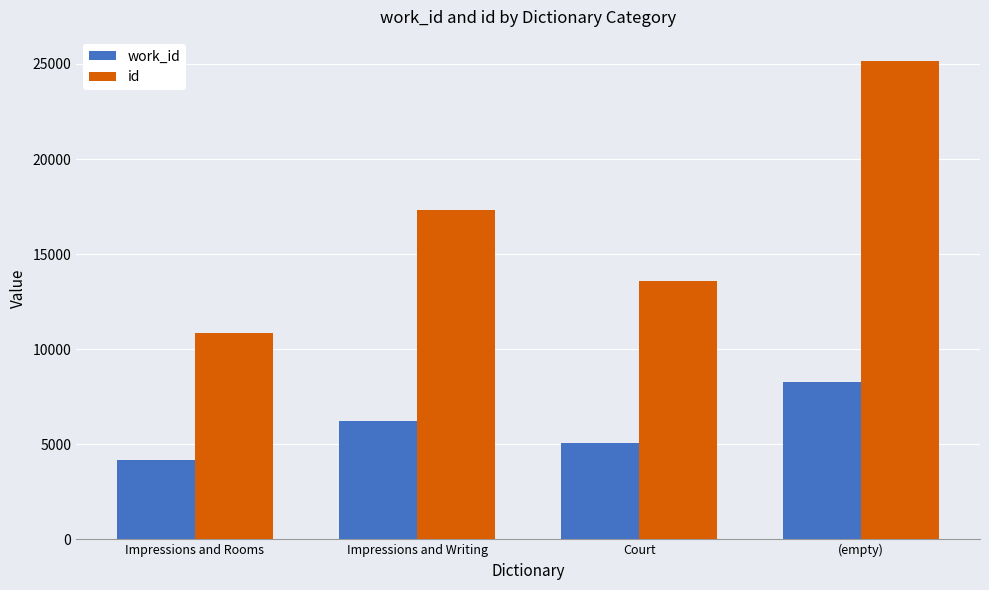

Rank the series at (empty) from highest to lowest value.

id, work_id